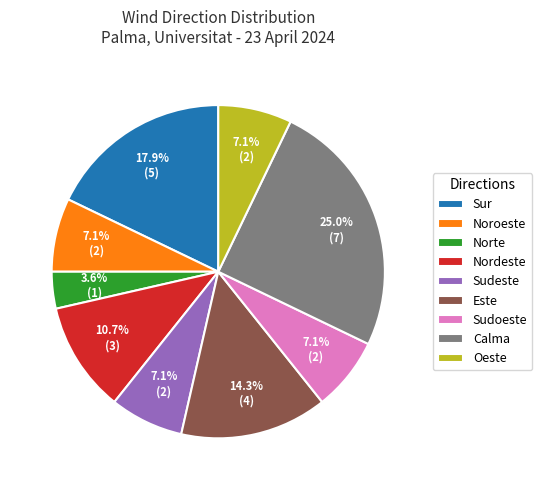

What is the ratio of the value at Este to the value at Nordeste?

1.3